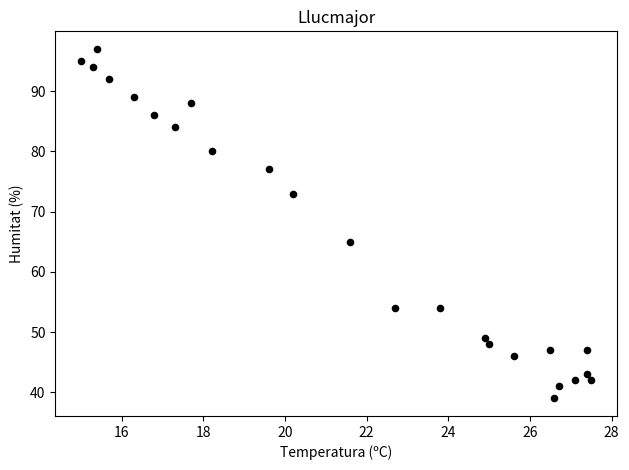

What Y value in the scatter plot is closest to 68?

65